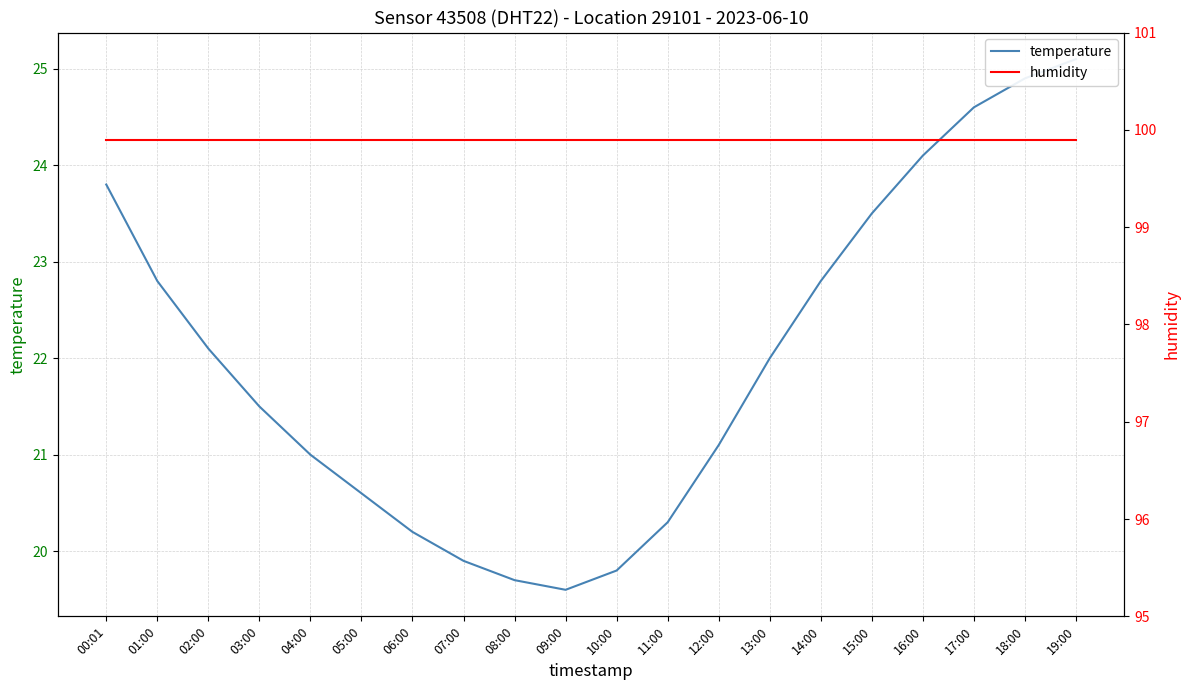

At which category does the chart reach its peak across all series?

00:01